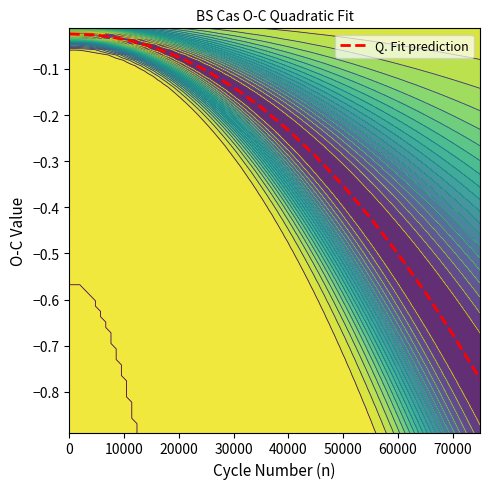

True or false: Q. Fit prediction has a value of -0.5 at 60000.

True